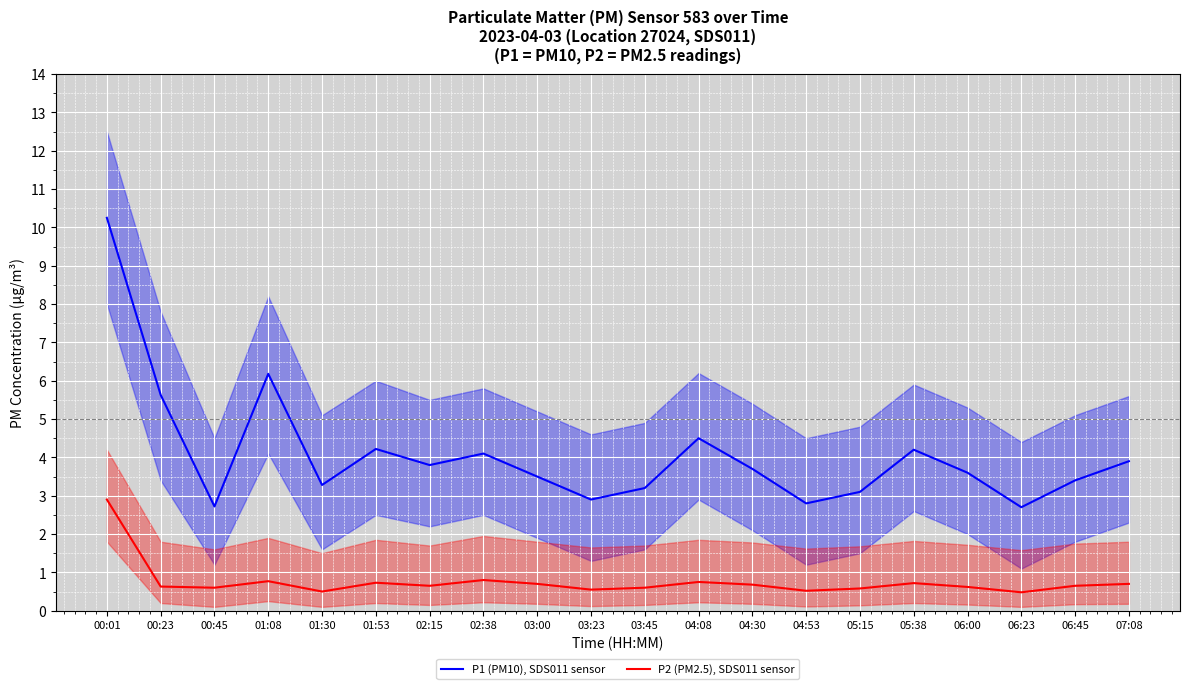

True or false: P2 (PM2.5), SDS011 sensor and P1 (PM10), SDS011 sensor intersect in this chart.

False